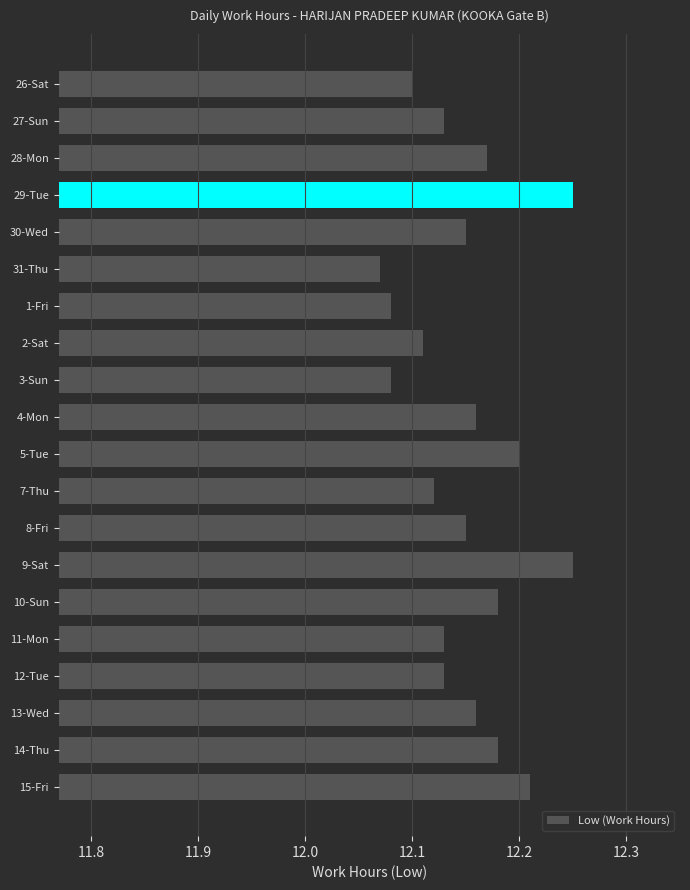

The value at 4-Mon is 12.2. True or false?

True